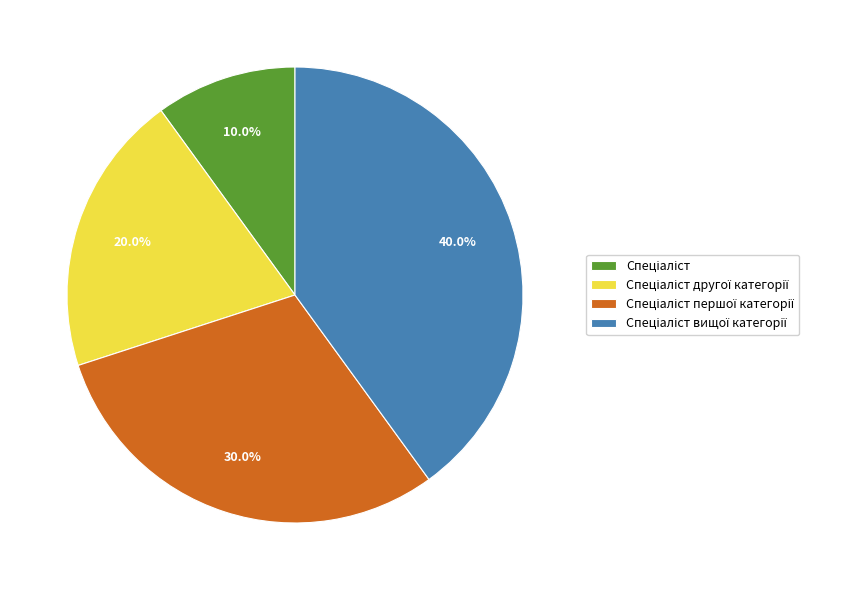

Is there any slice that represents more than half of the pie?

No